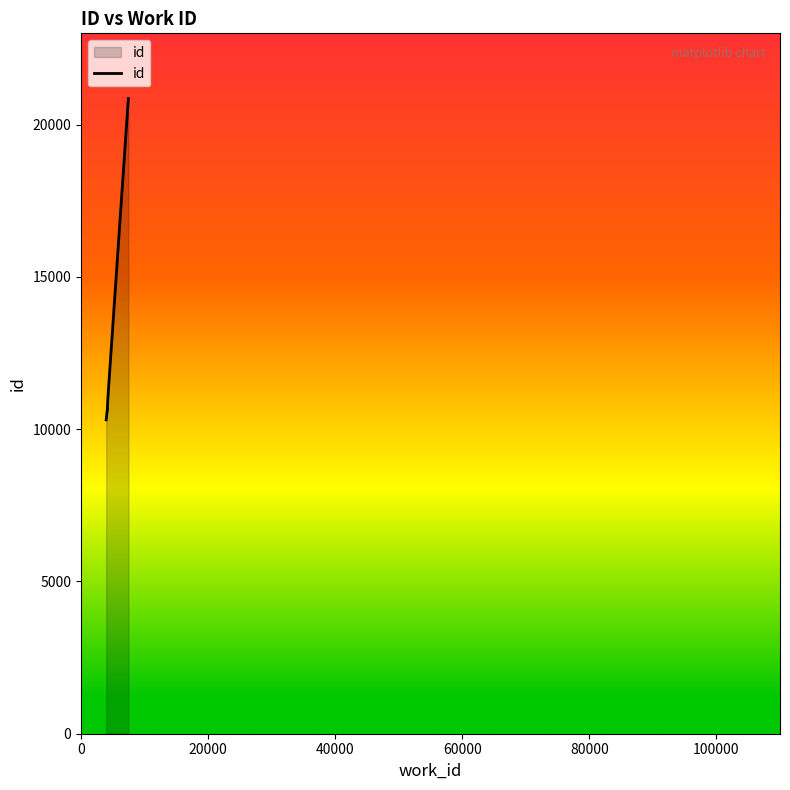

What is the sum of all values?

85521